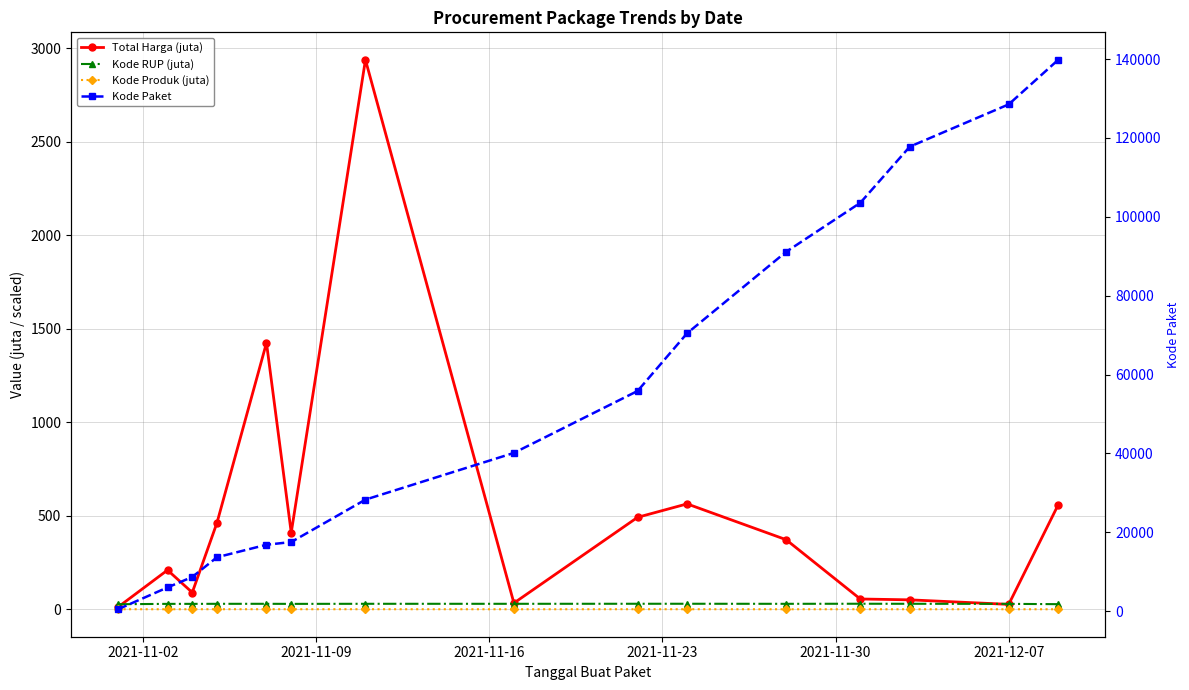

True or false: Total Harga (juta) and Kode Paket cross at least once.

False